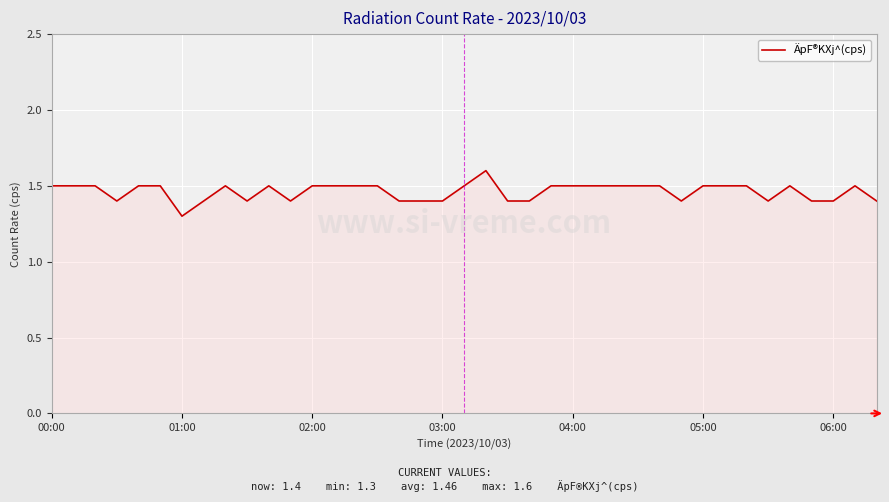

What is the difference between the maximum and minimum values?

0.3